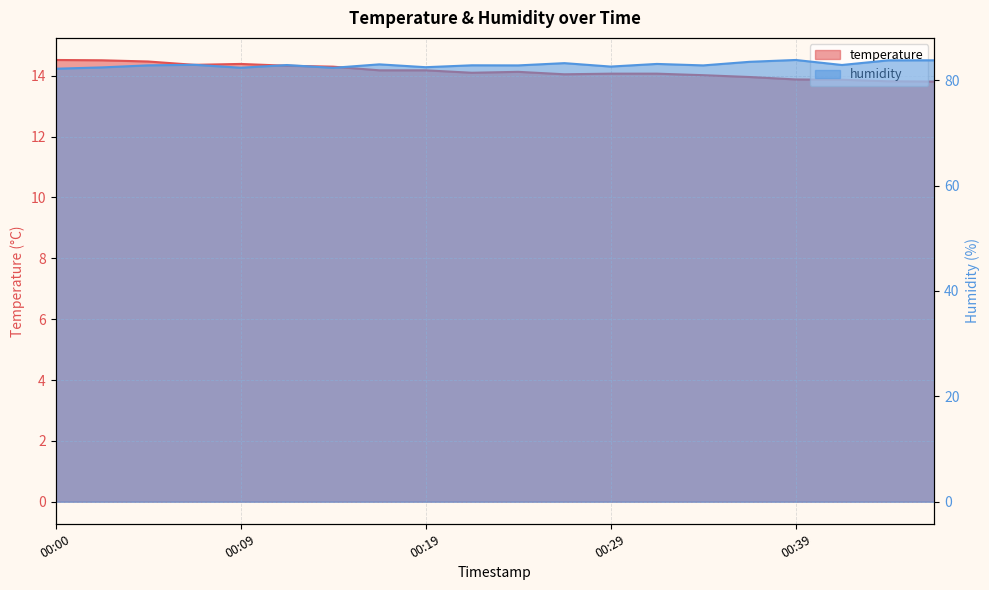

At which label is temperature closest to 14?

00:34